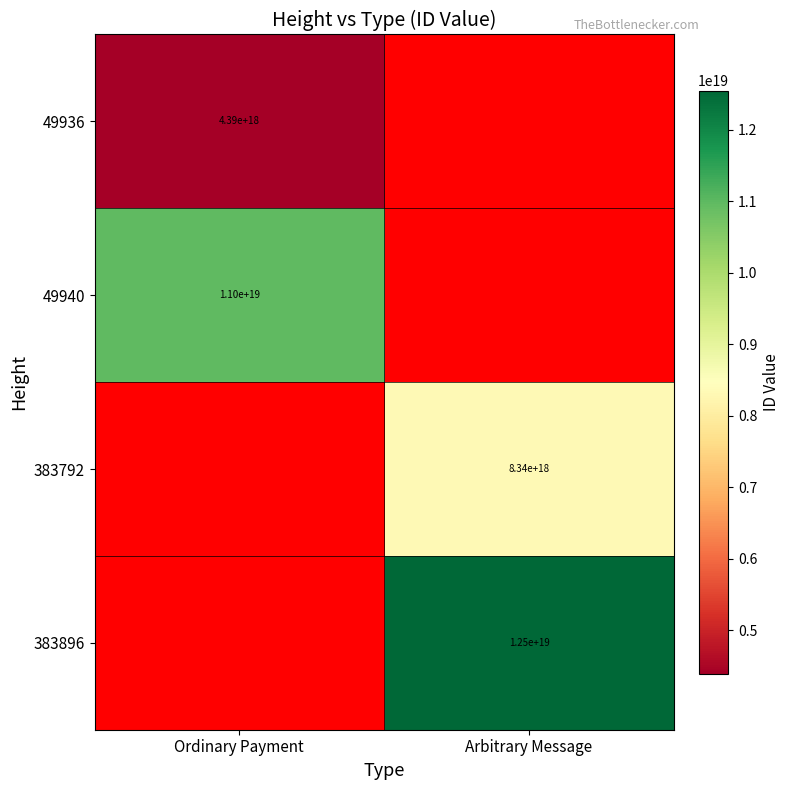

The value of 49940 at Ordinary Payment is 11000000000000000000. True or false?

True